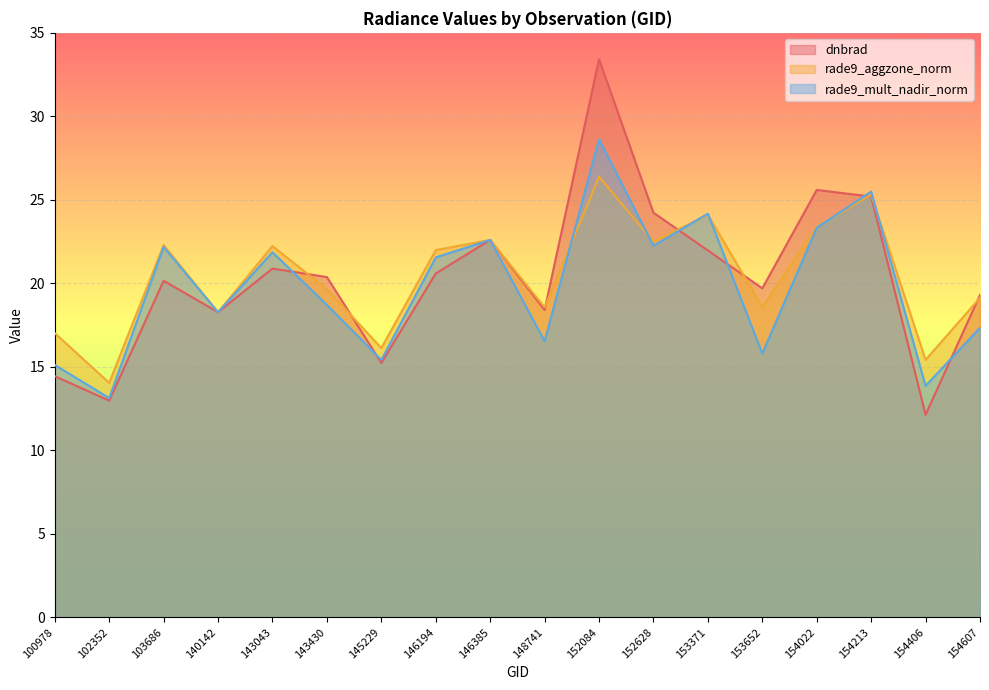

What is the minimum value for rade9_aggzone_norm?

14.0